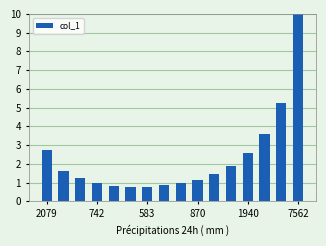

What is the value of the 12th bar from the left?

1.9